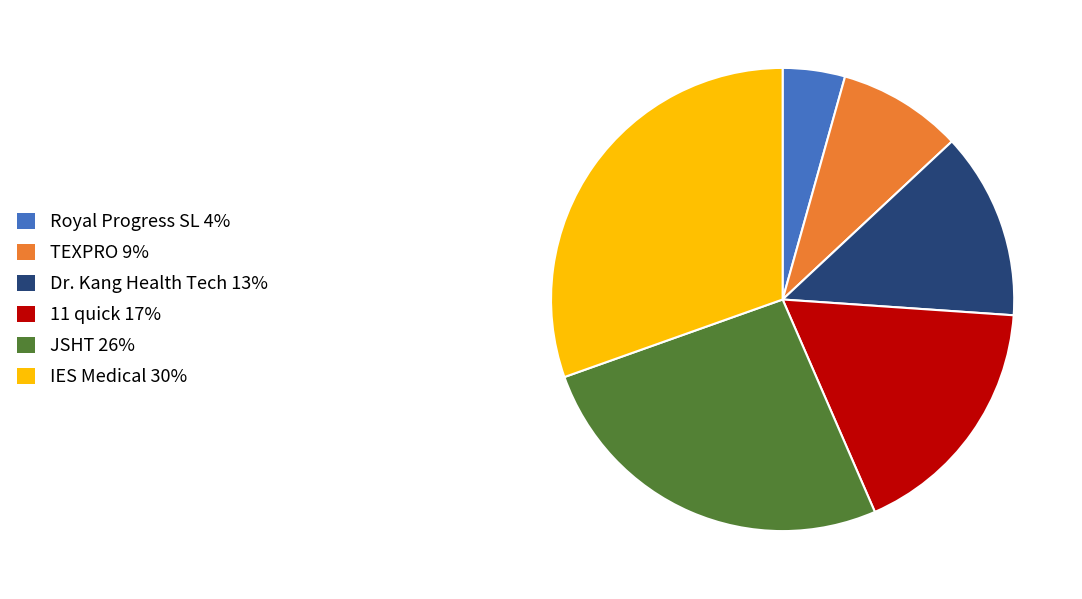

Does Dr. Kang Health Tech account for over 50% of the chart?

No